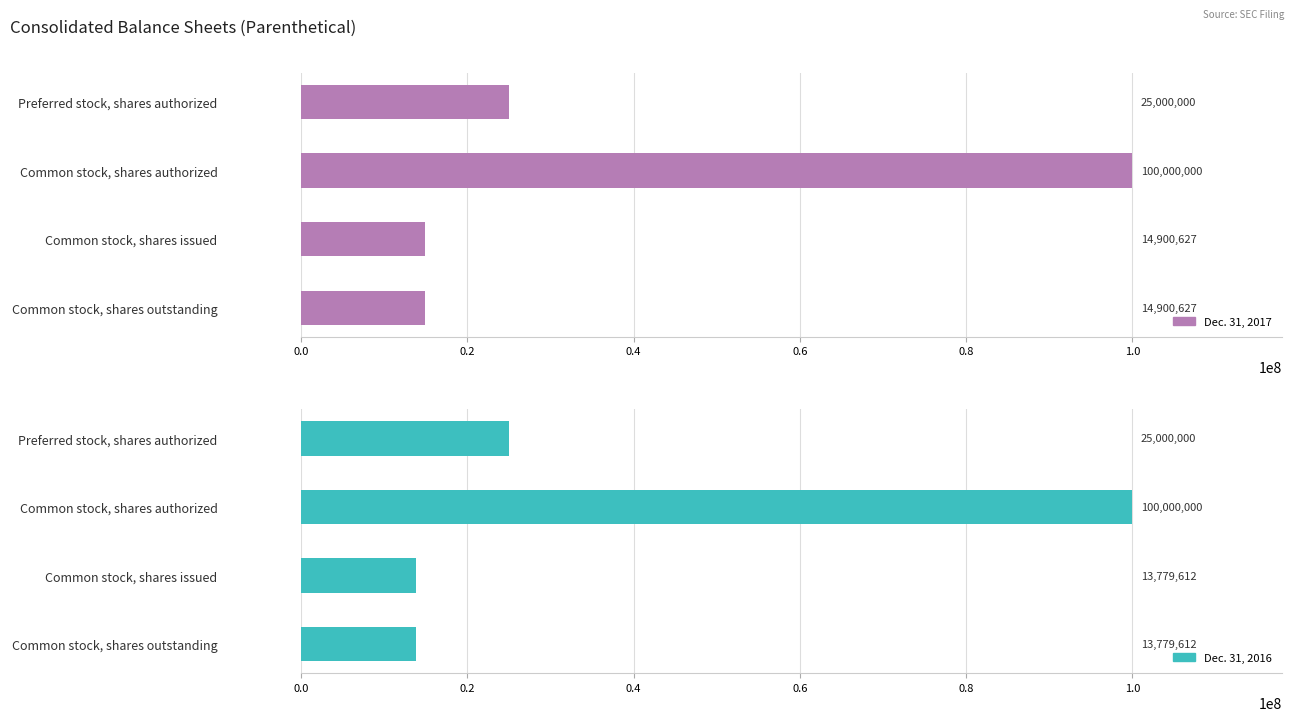

The value of Dec. 31, 2016 at Common stock, shares issued is 22021781. True or false?

False